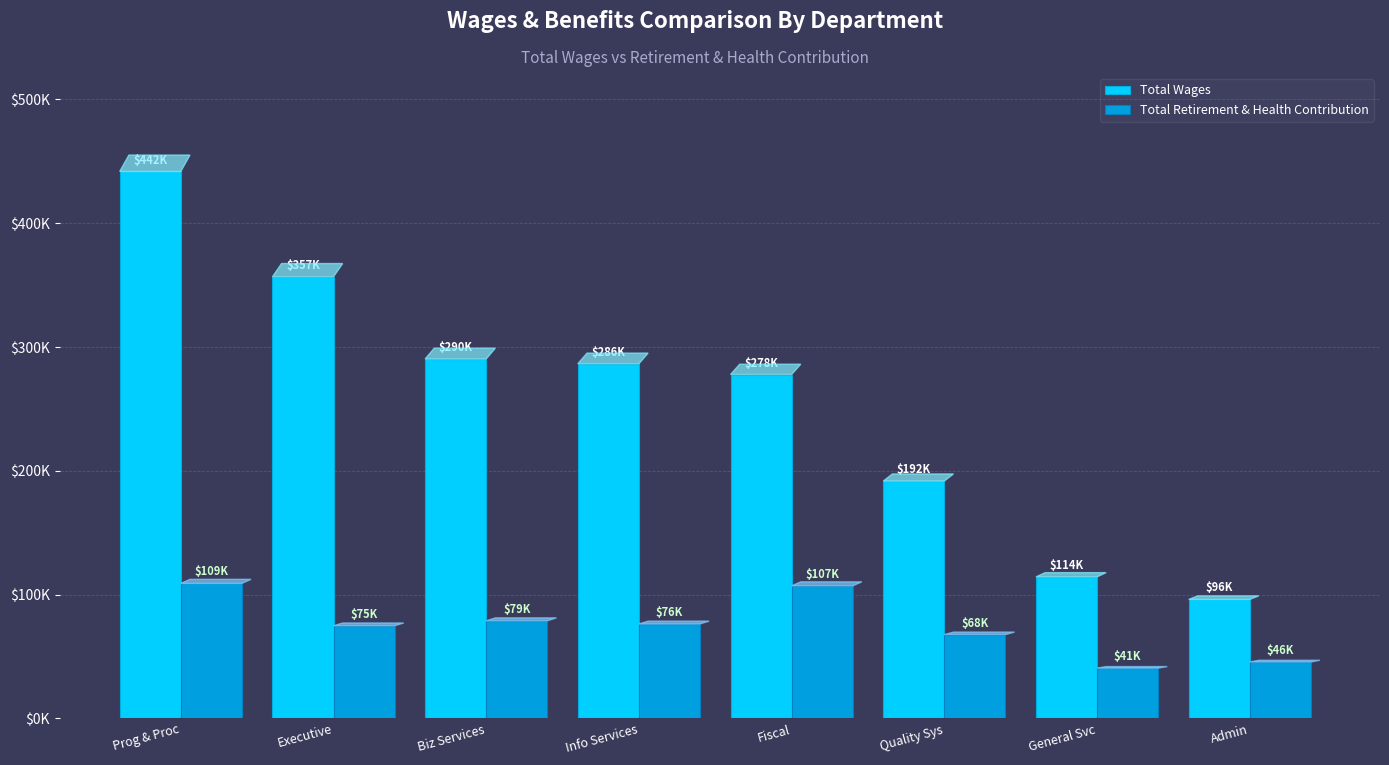

Are the bars horizontal?

No